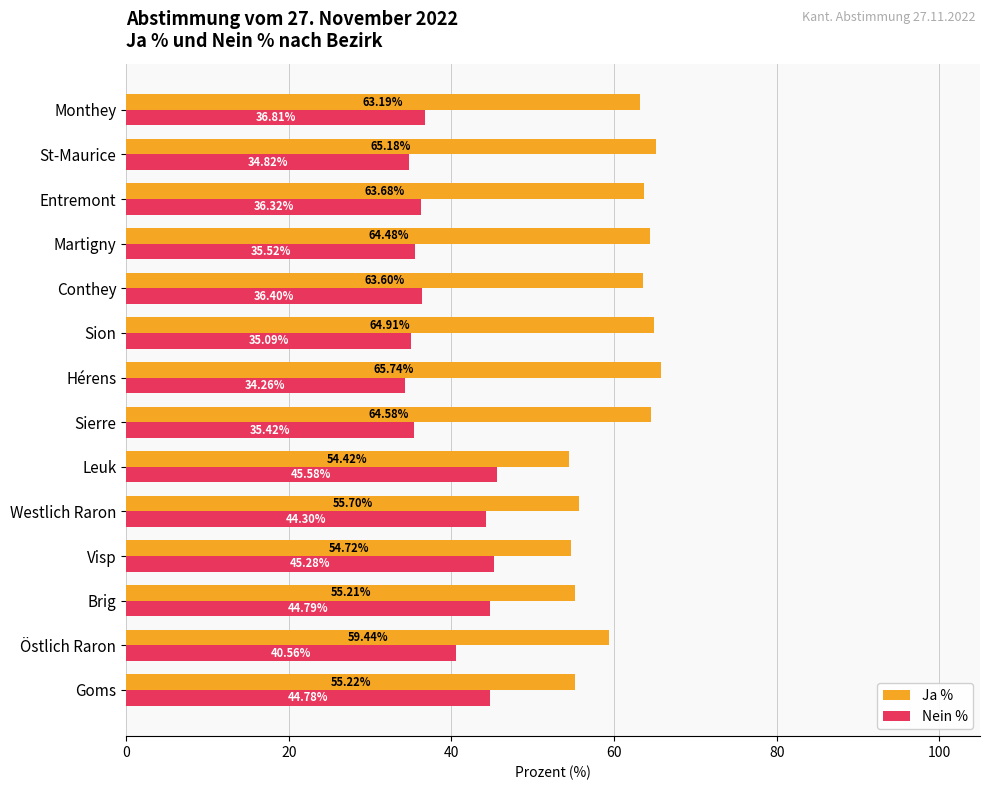

What is the difference between the highest and lowest values at Brig?

10.4